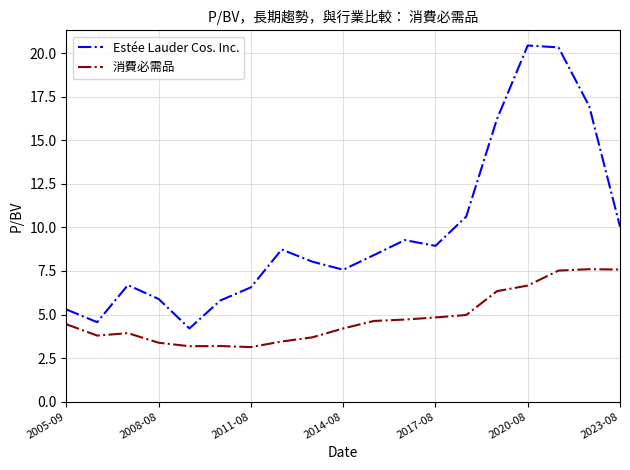

List the series in order of their peak value, highest first.

Estée Lauder Cos. Inc., 消費必需品